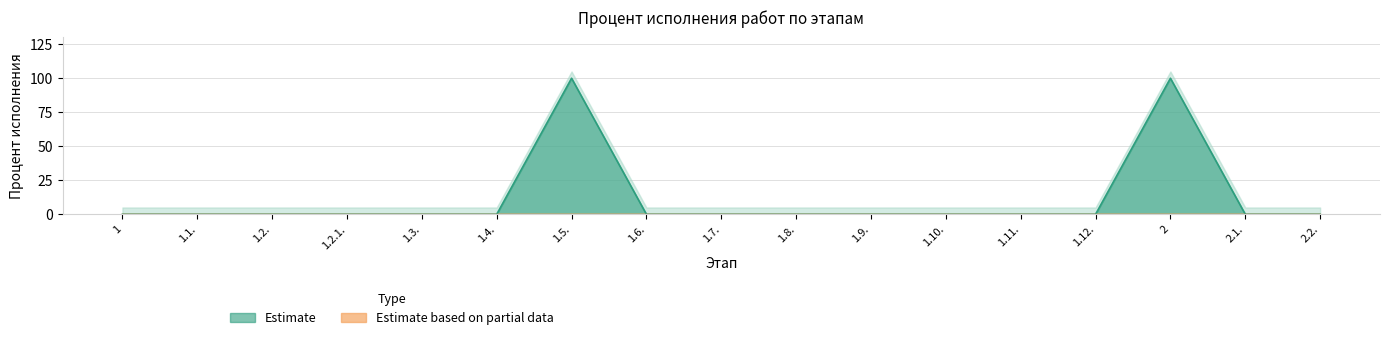

At which label is the value closest to 50?

1